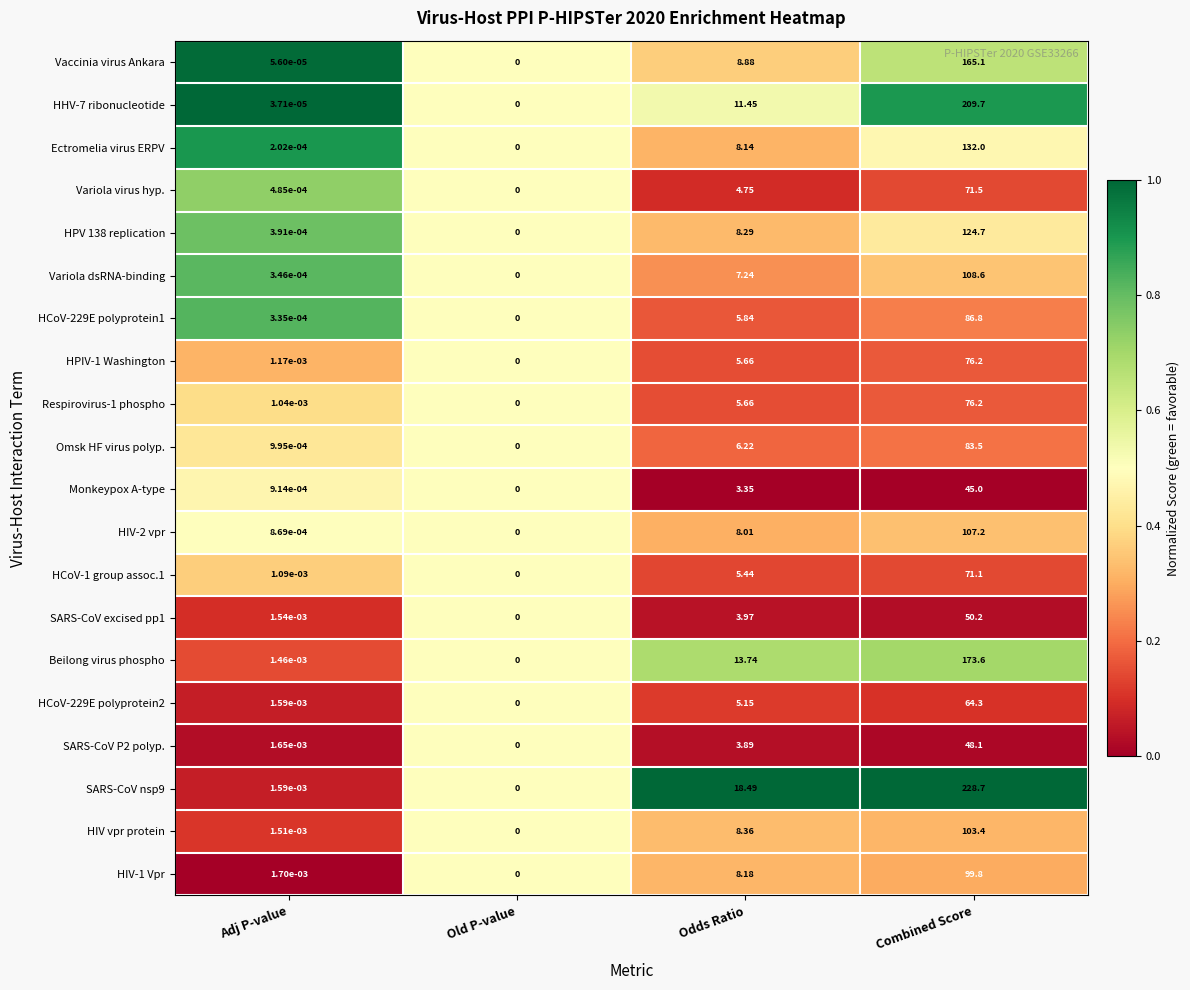

At which label does Variola dsRNA-binding first exceed 7?

Odds Ratio